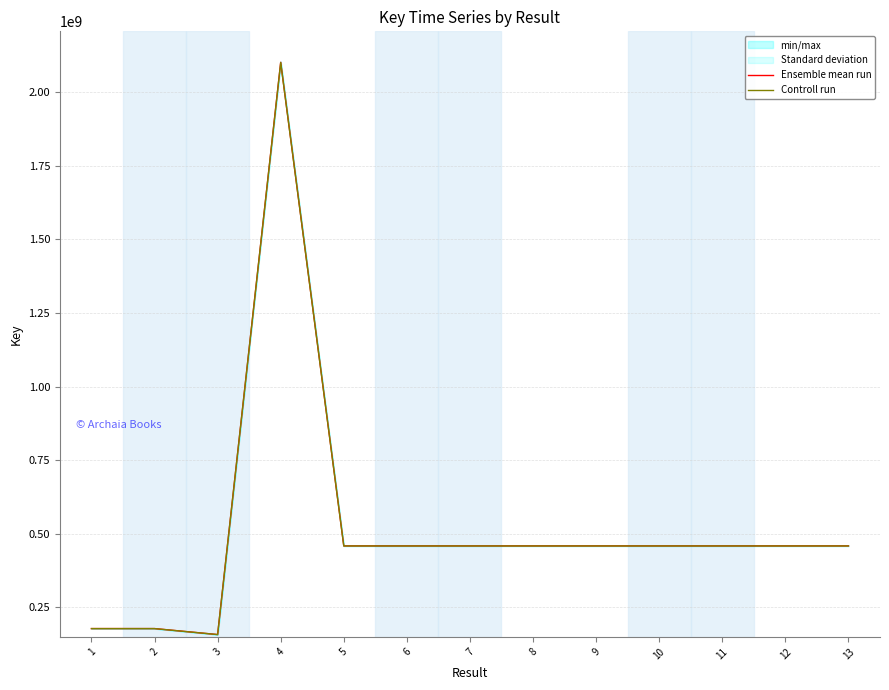

Where does the Controll run series first go above 458547085?

4